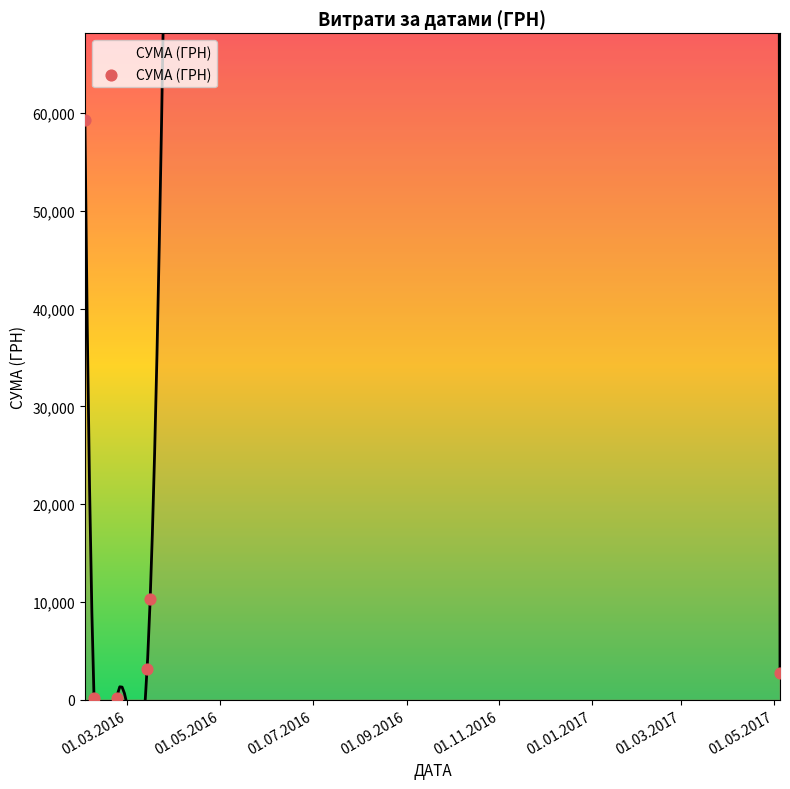

What is the average Y value?

12623.3